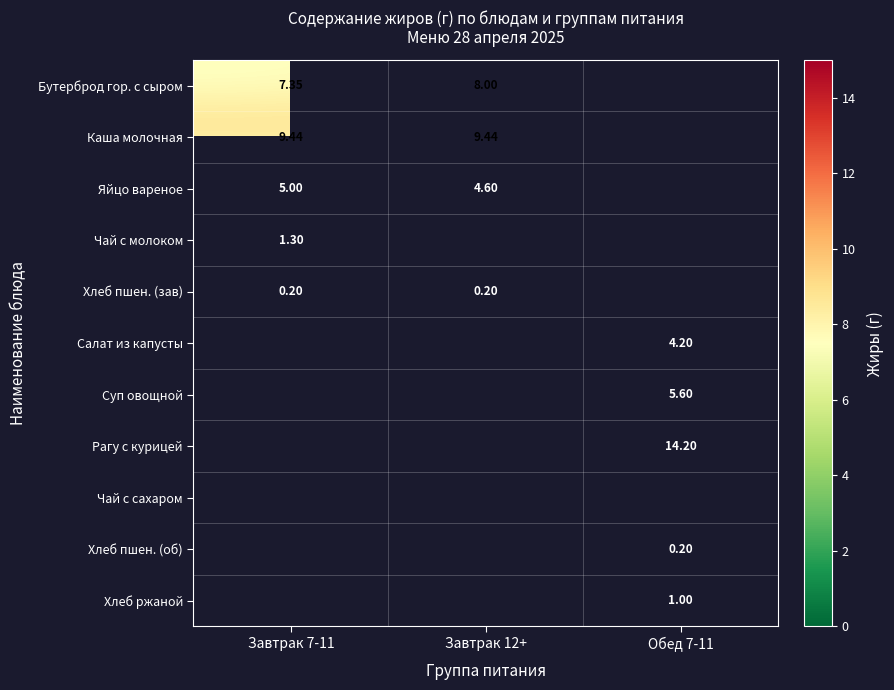

Which has a higher value, Обед 7-11 or Завтрак 12+?

Завтрак 12+